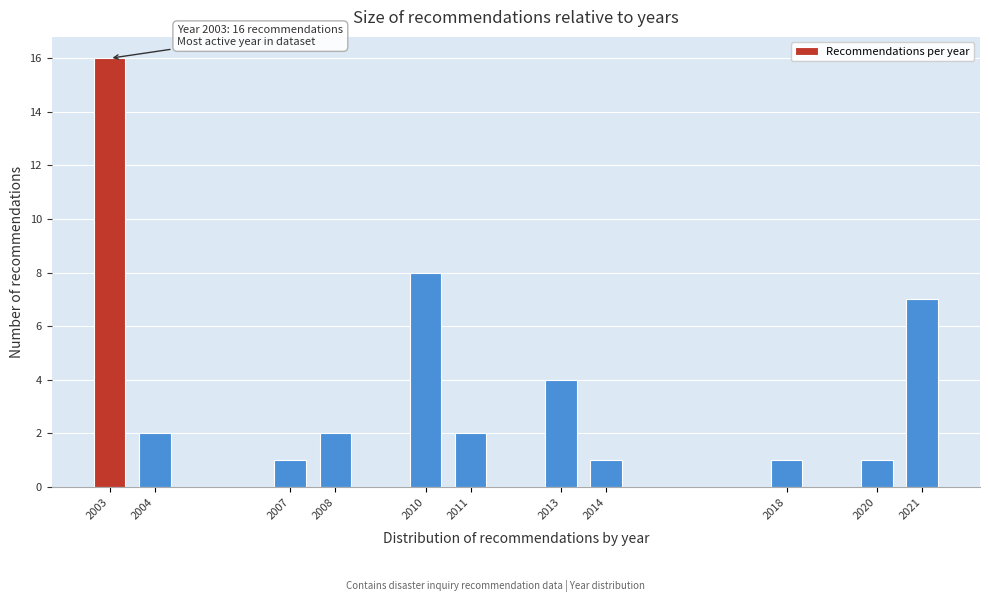

Reading right to left, extract all data points from this chart.

2021=7	2020=1	2018=1	2014=1	2013=4	2011=2	2010=8	2008=2	2007=1	2004=2	2003=16